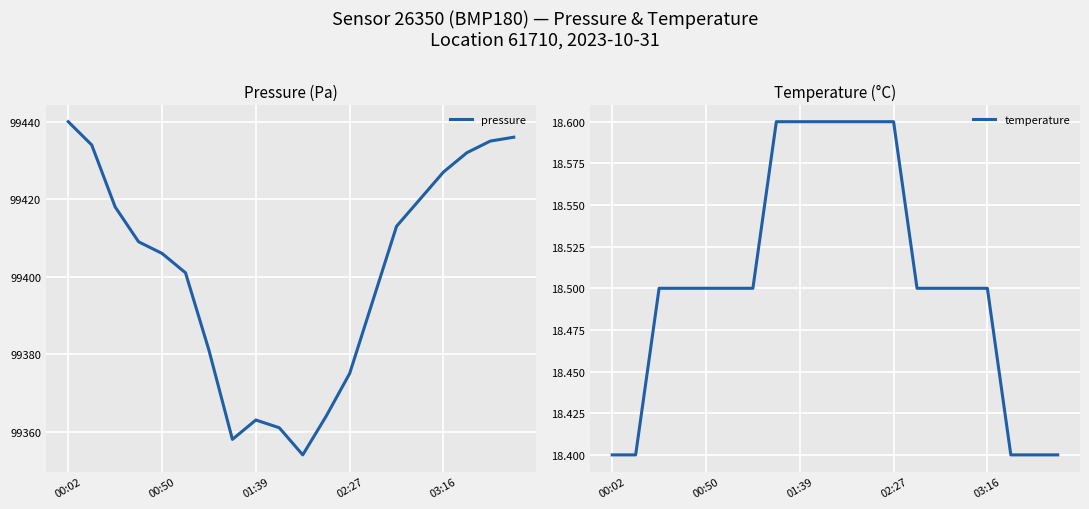

The value of pressure at 03:16 is 39136.1. True or false?

False